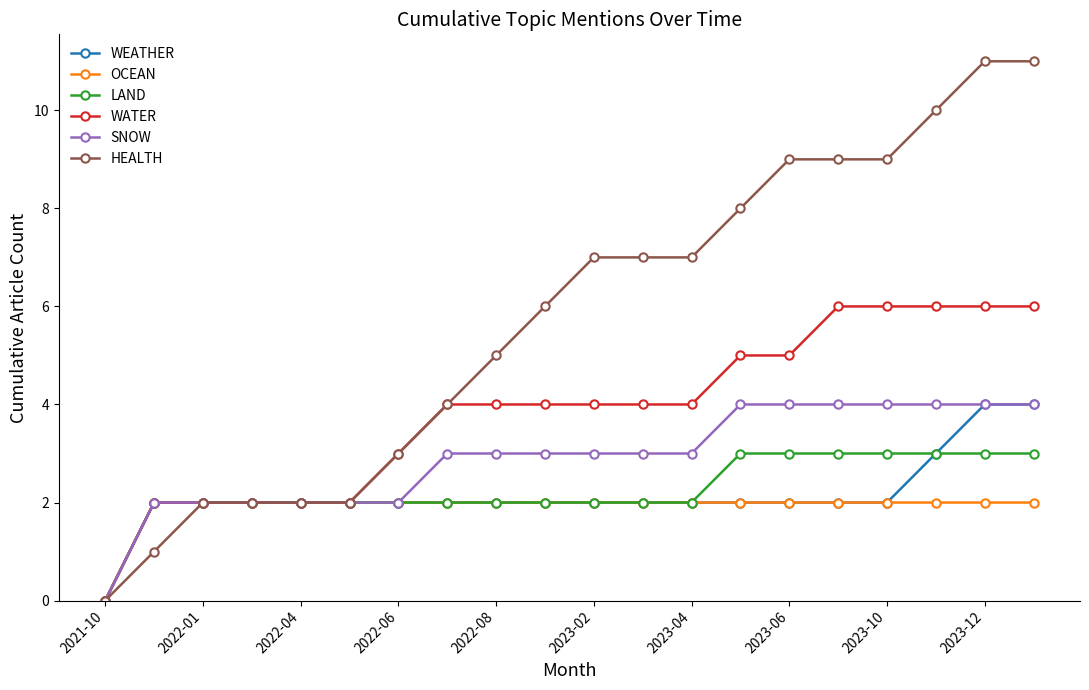

How many values in HEALTH are above zero?

19